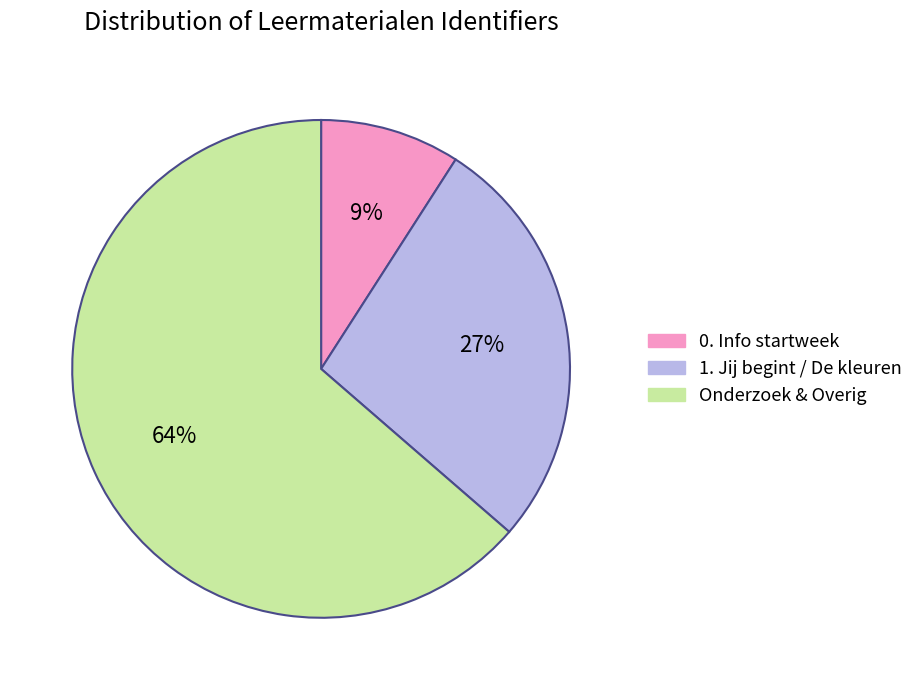

Is there any slice that represents more than half of the pie?

Yes